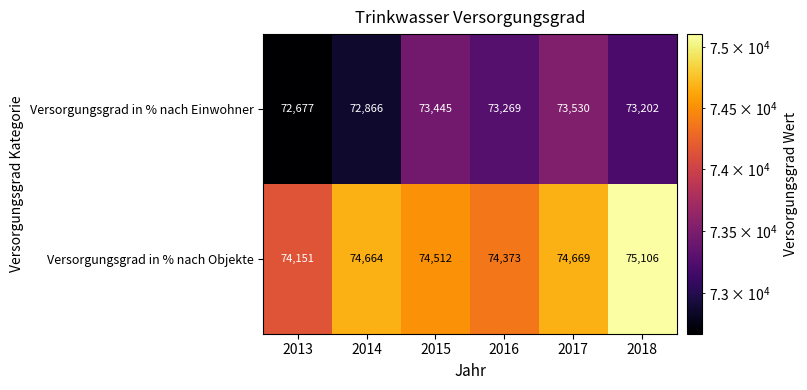

Rank the series by their average value, from lowest to highest.

Versorgungsgrad in % nach Einwohner, Versorgungsgrad in % nach Objekte